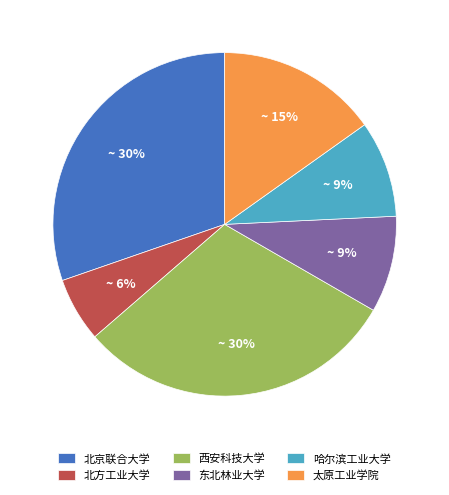

True or false: 哈尔滨工业大学 accounts for 1% of the total.

False